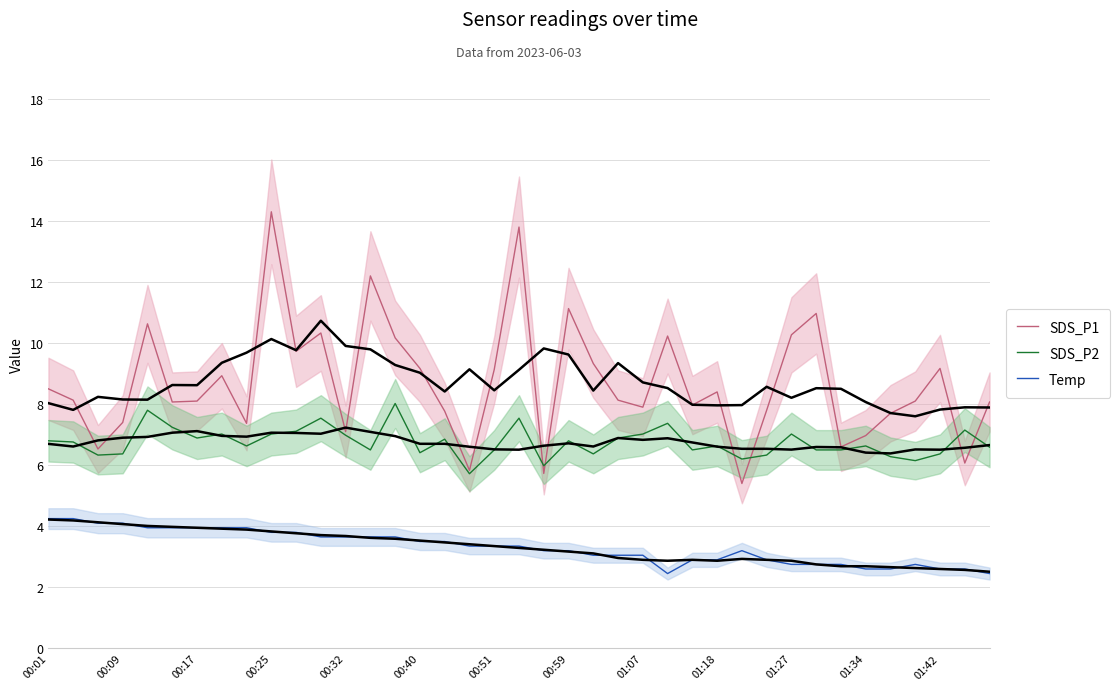

How many values in the Temp series are below 3?

13